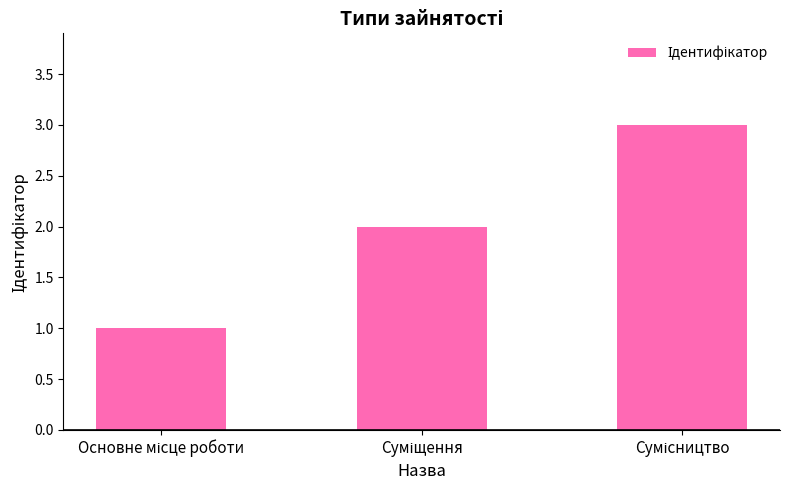

What is the sum of all values?

6